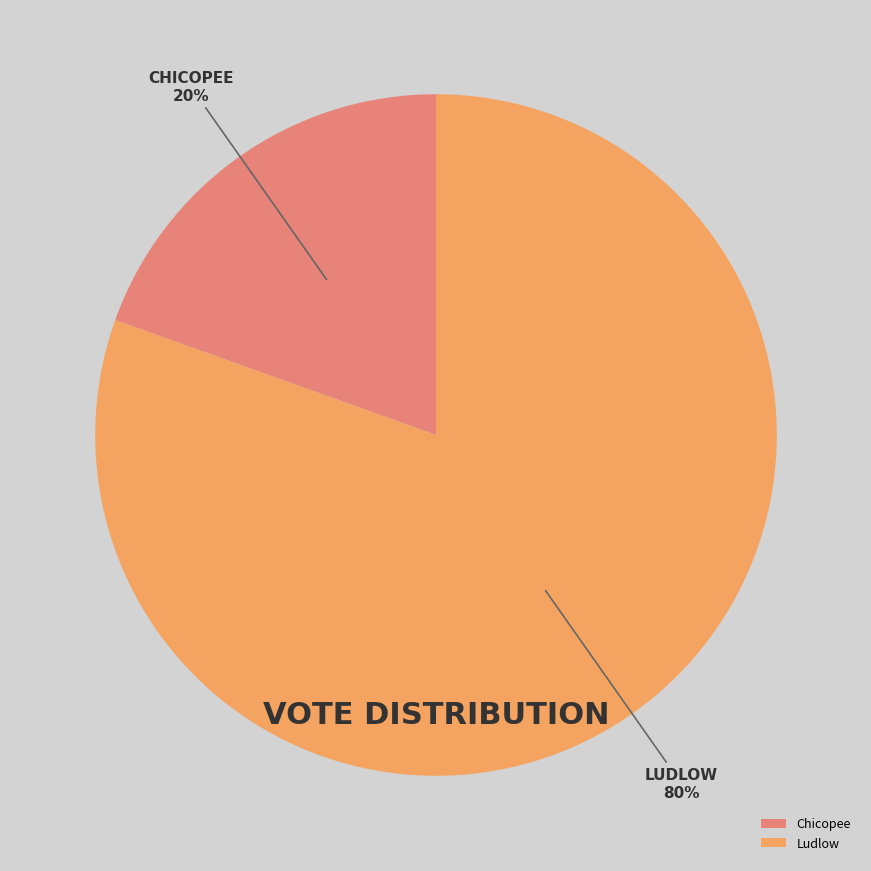

How many segments does this pie chart have?

2